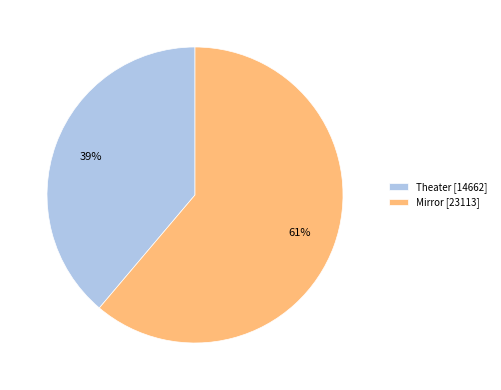

Which slice is the smallest?

Theater [14662]